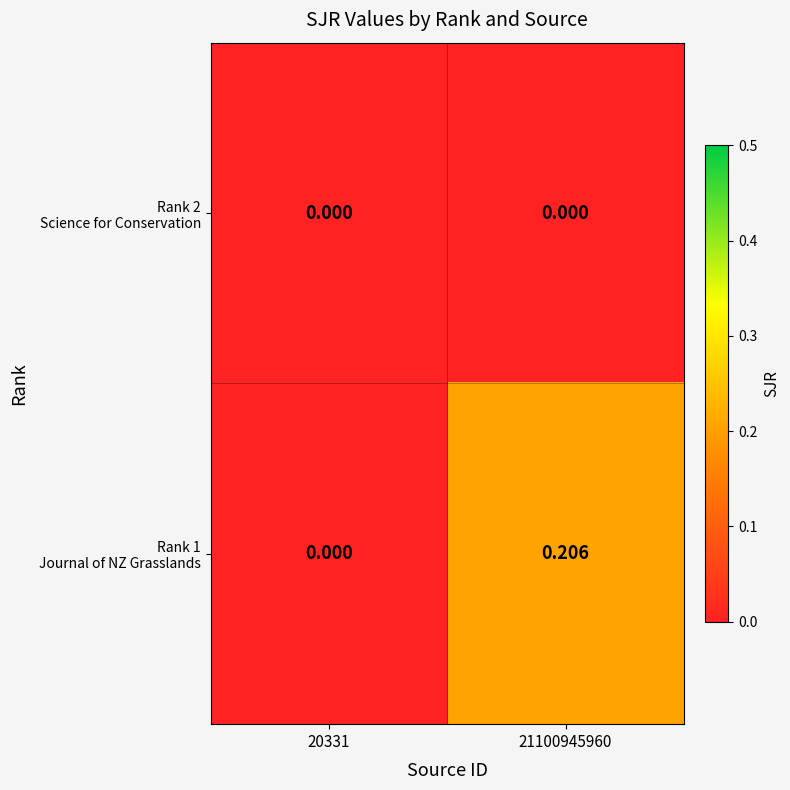

Count the number of categories in the chart.

2